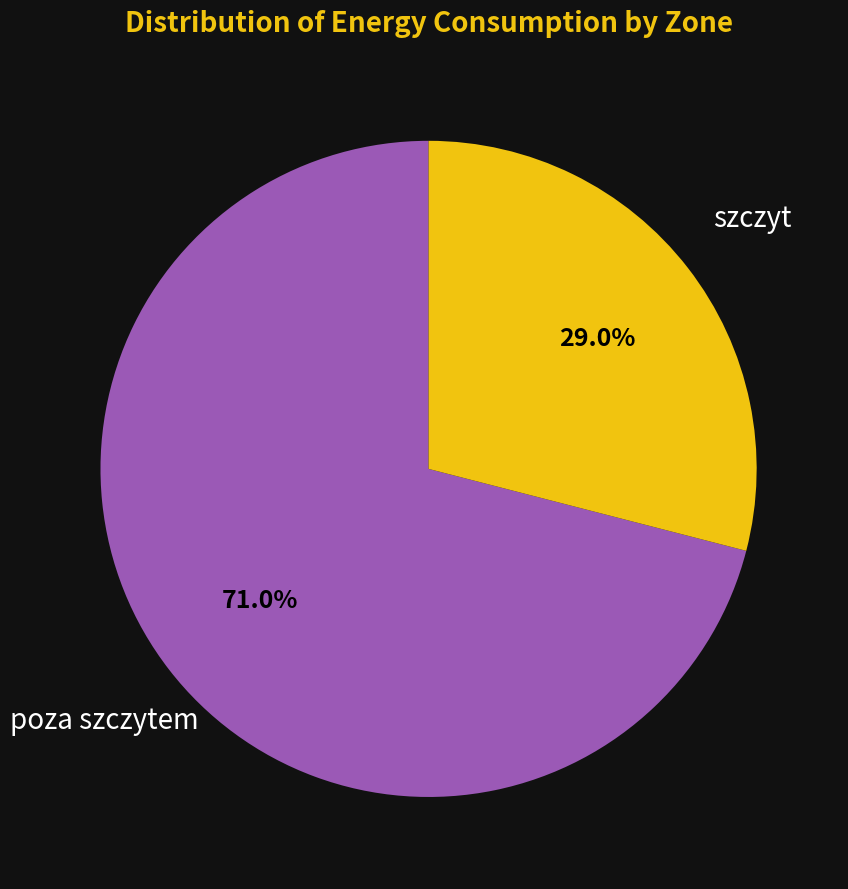

Is there a majority slice in this chart?

Yes